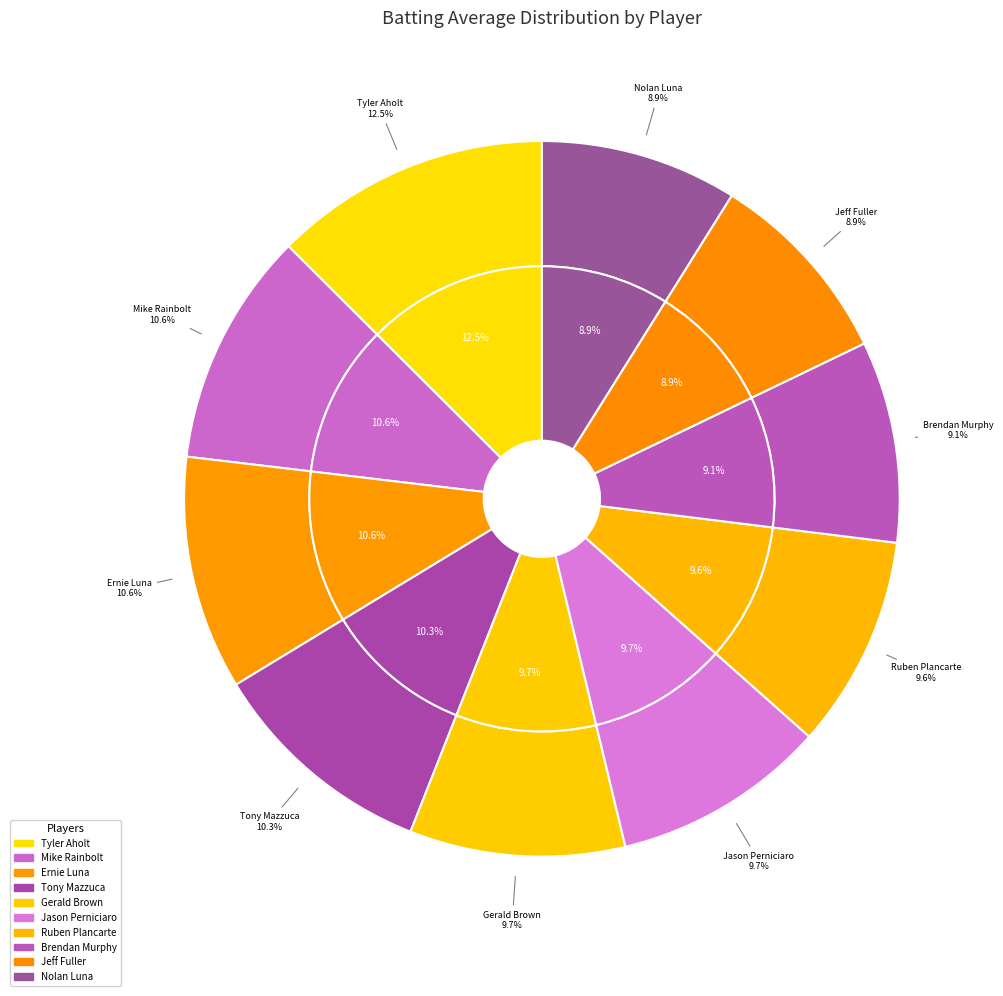

True or false: Nolan Luna accounts for 15% of the total.

False